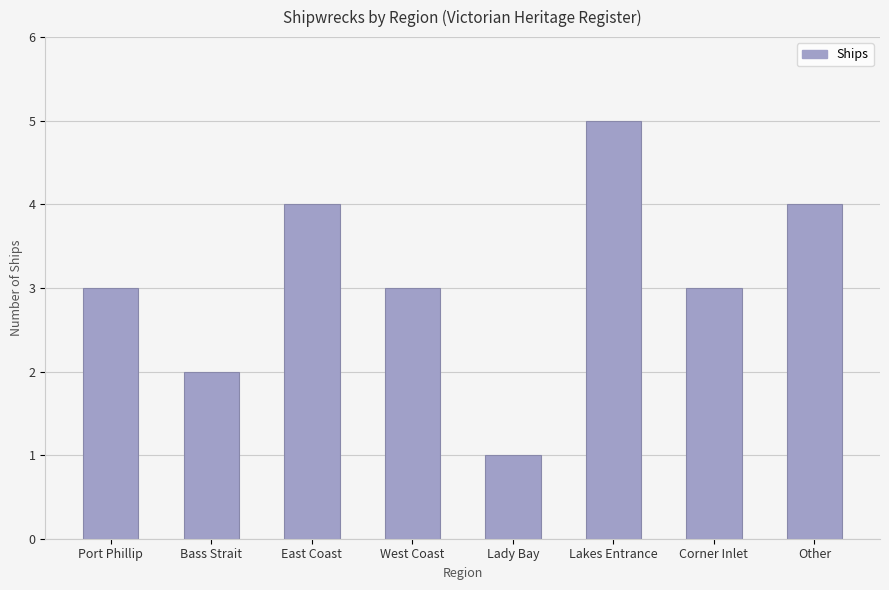

Read the value at East Coast.

4